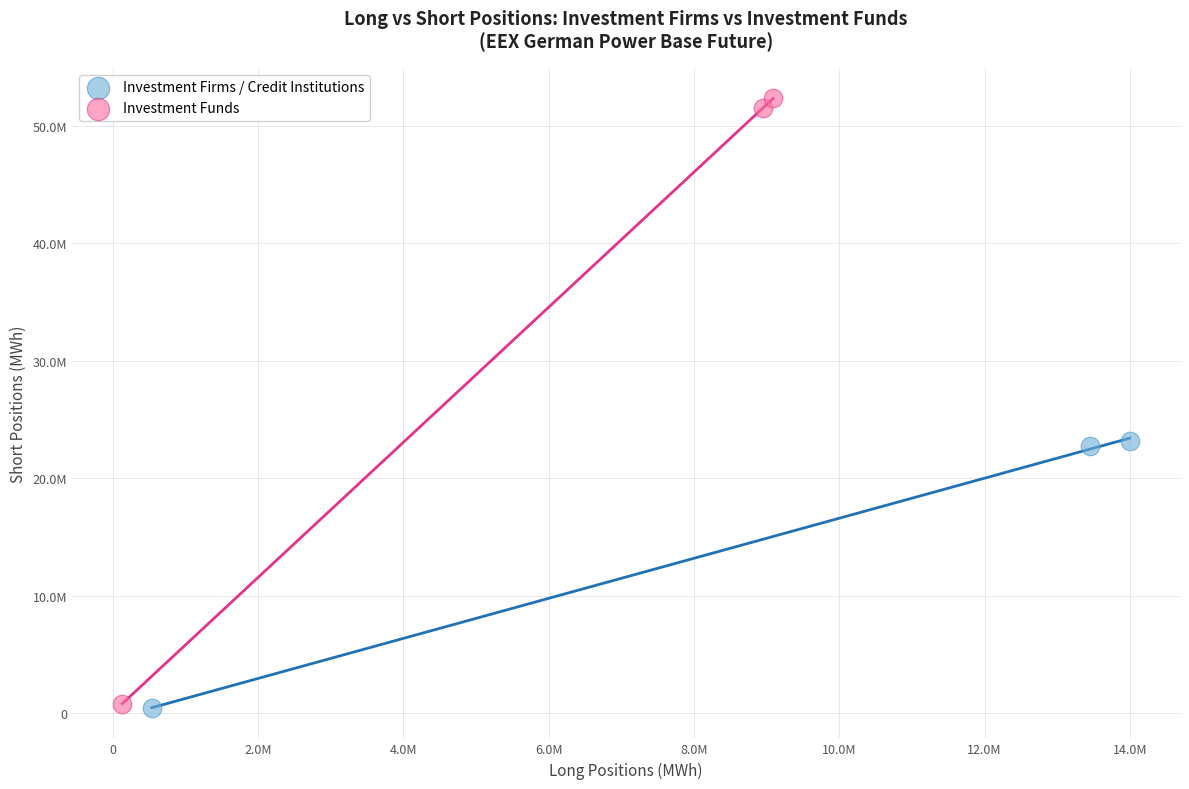

What are all the series names shown in the legend?

Investment Firms / Credit Institutions, Investment Funds